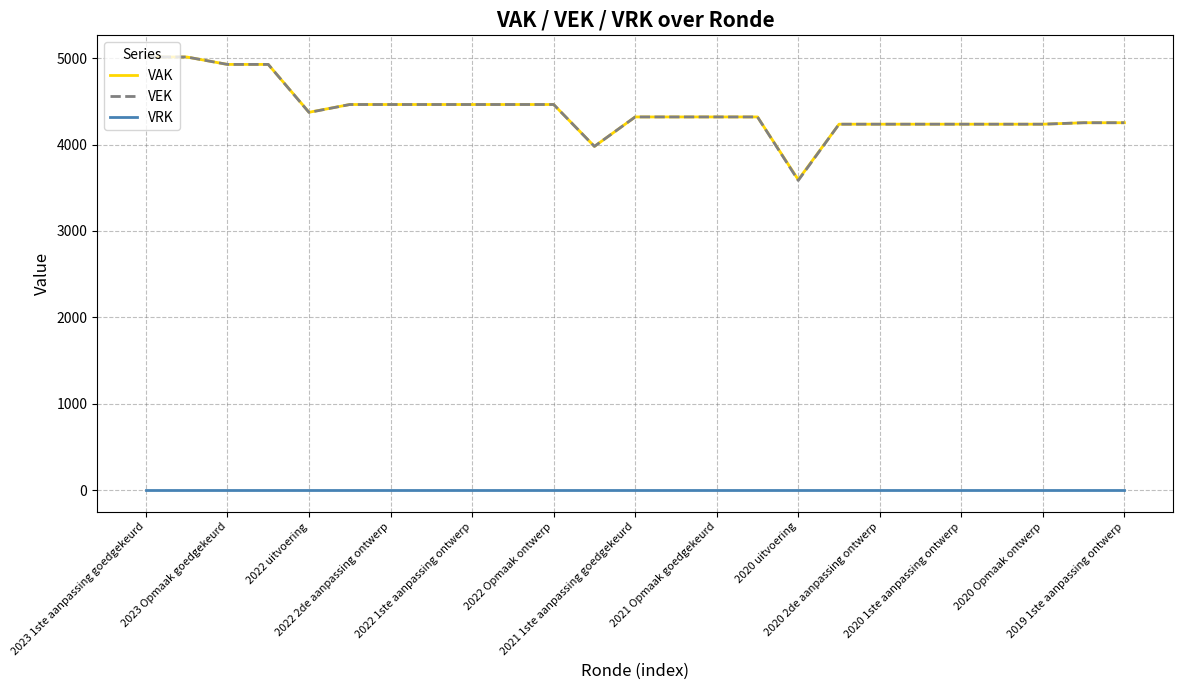

What is the lowest value of the VAK series?

3593